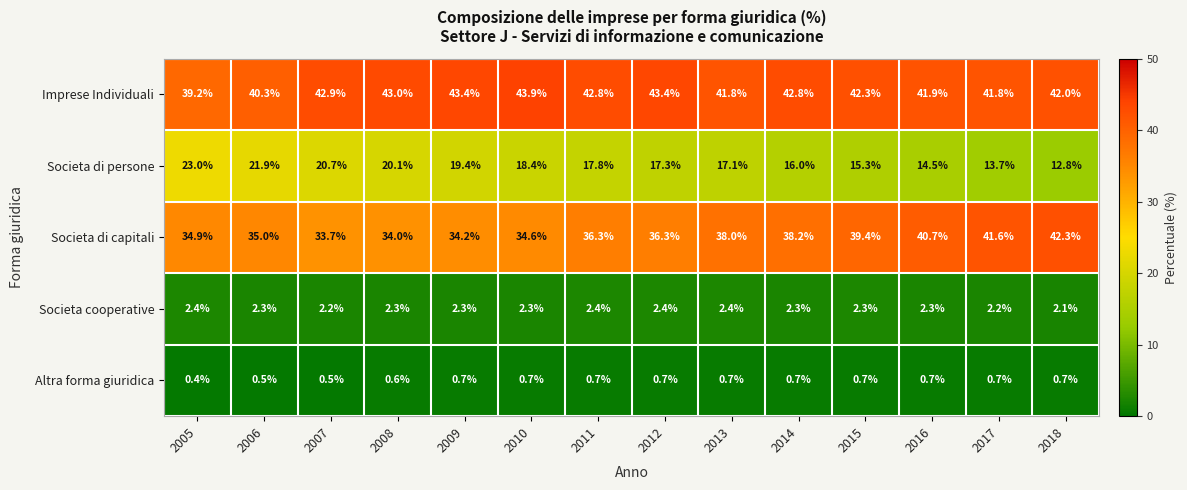

What is the difference between the second highest and second lowest values in the Societa di capitali series?

7.6